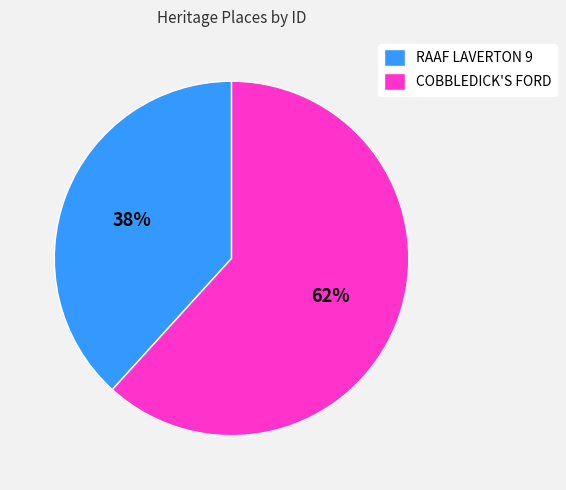

Approximately how many times larger is the value at COBBLEDICK'S FORD compared to RAAF LAVERTON 9?

1.6